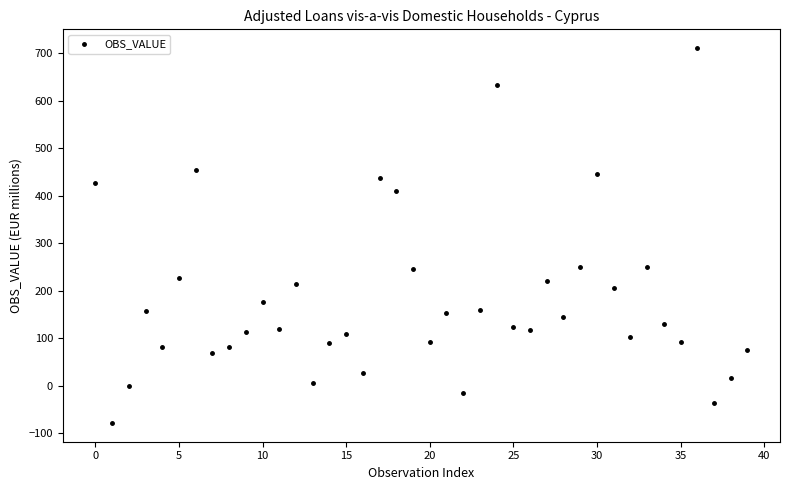

What is the range of Y values (max minus min)?

789.5